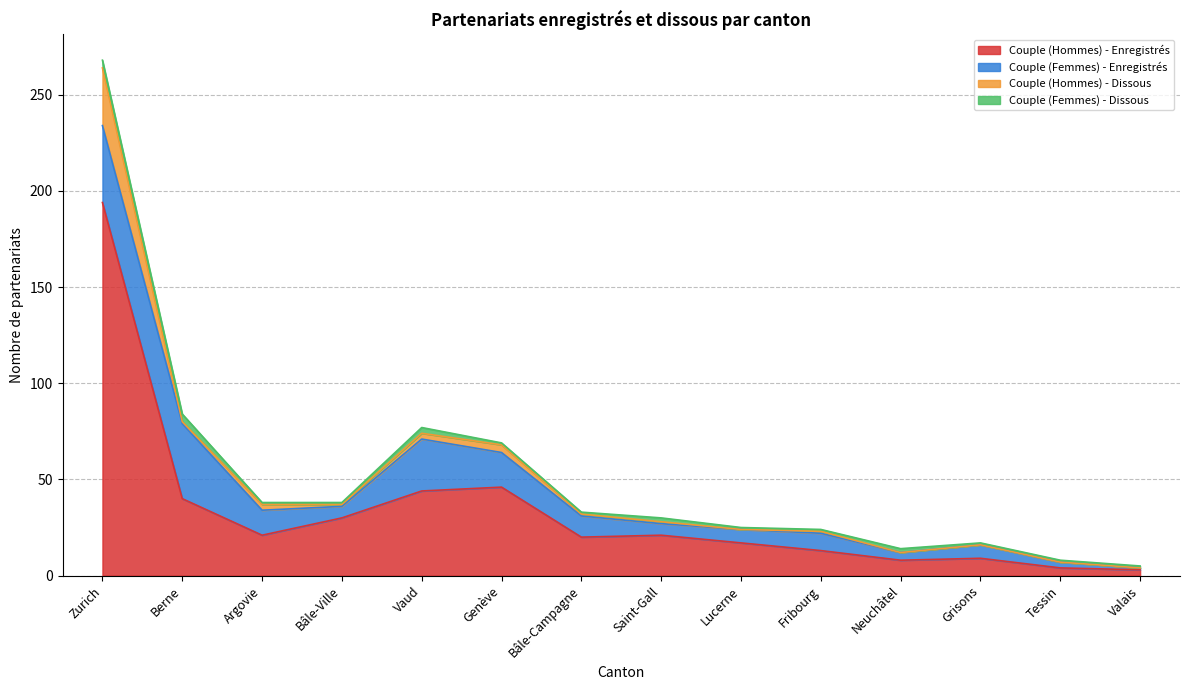

Between Grisons and Zurich, which is larger?

Zurich